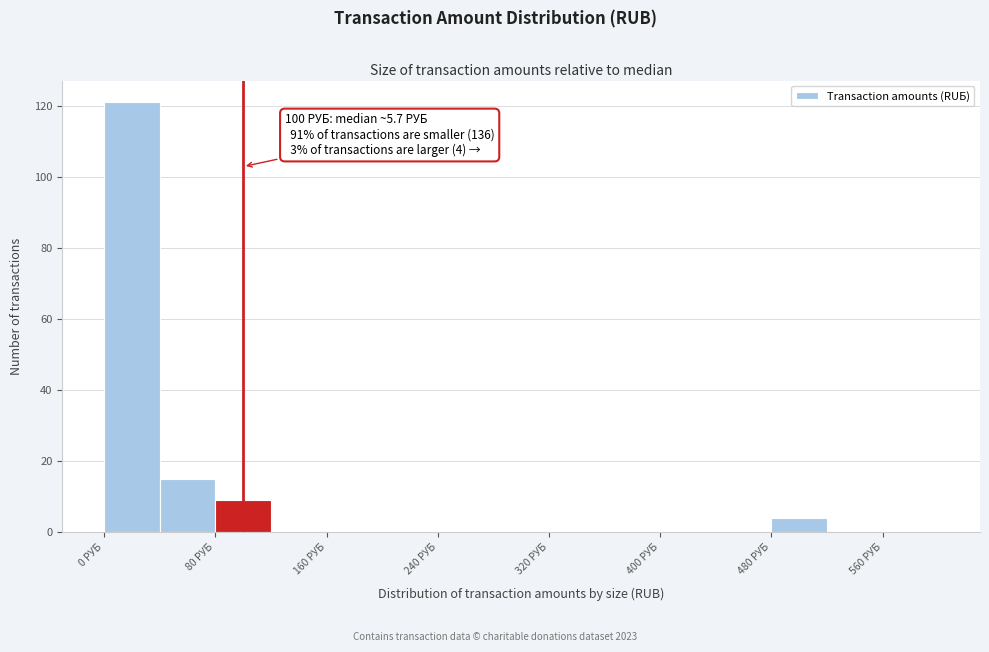

Which range on the x-axis has the tallest bar?

0 to 40